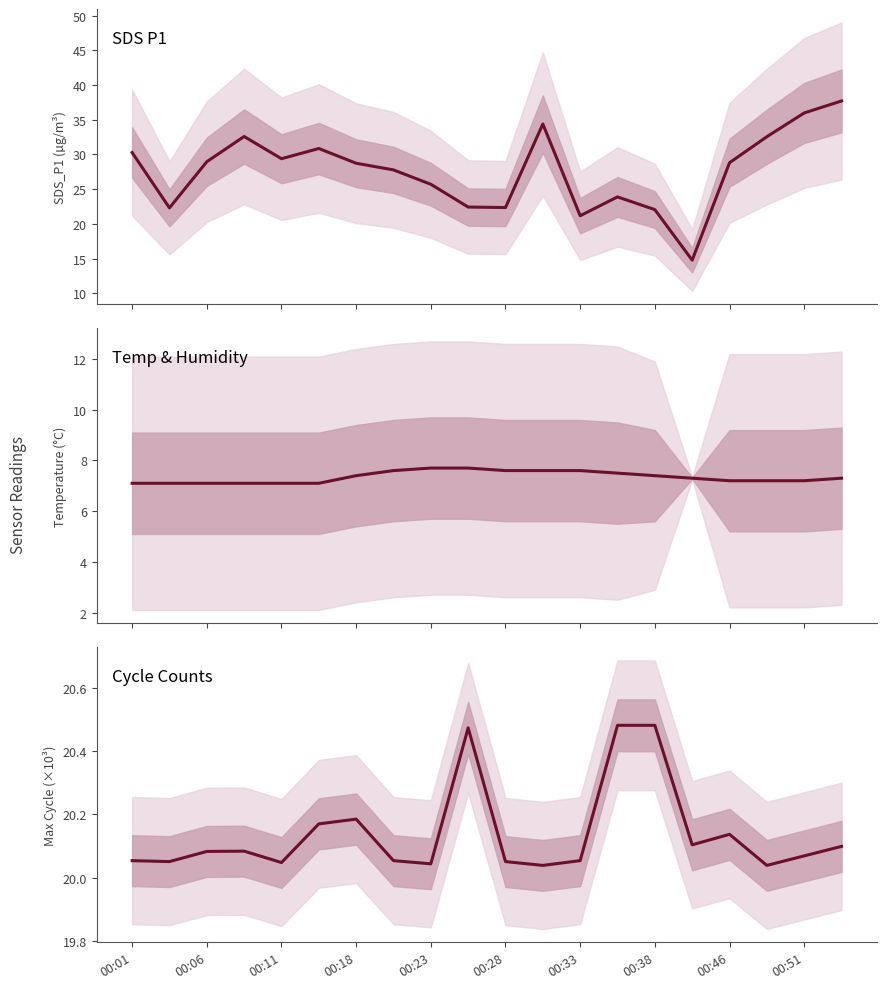

Rank the series by their maximum value, from lowest to highest.

Temp, Max_cycle (×10³), SDS_P1